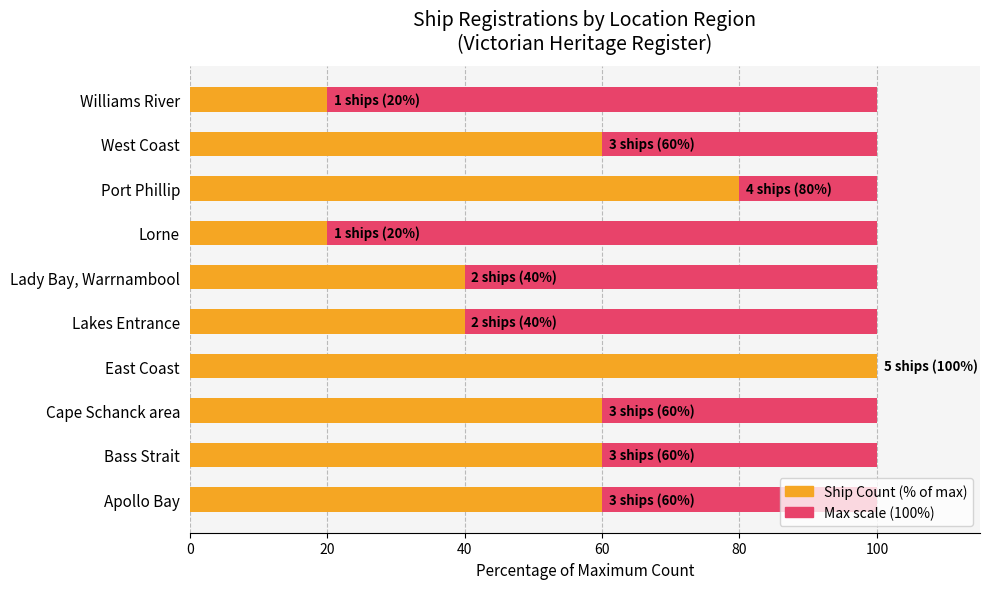

The Count (% of max) series shows 100.0 at East Coast. True or false?

True